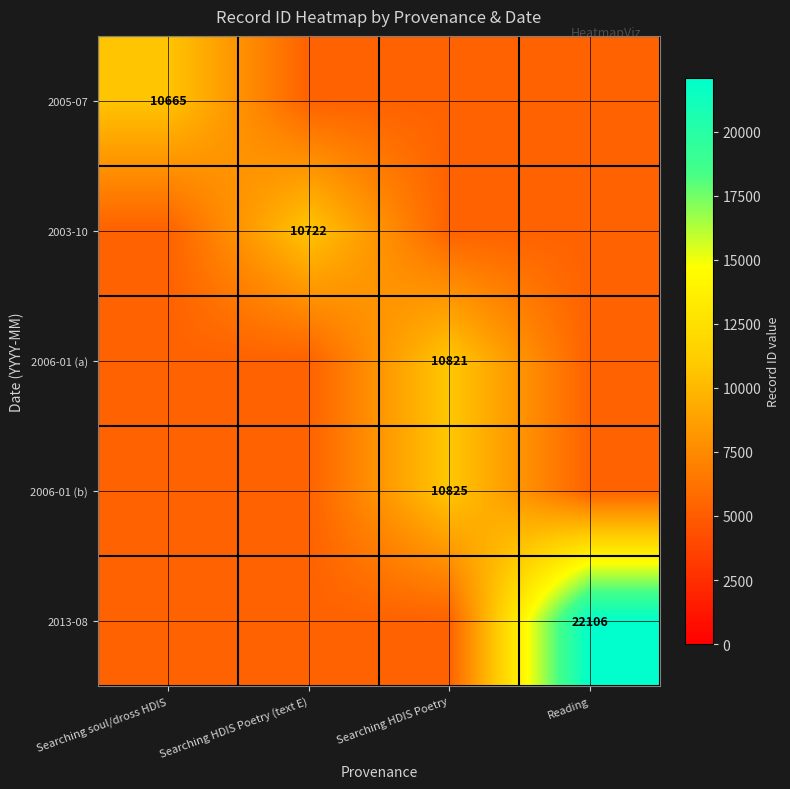

Is it true that 2005-07 equals 6608.2 at Searching soul/dross HDIS?

False